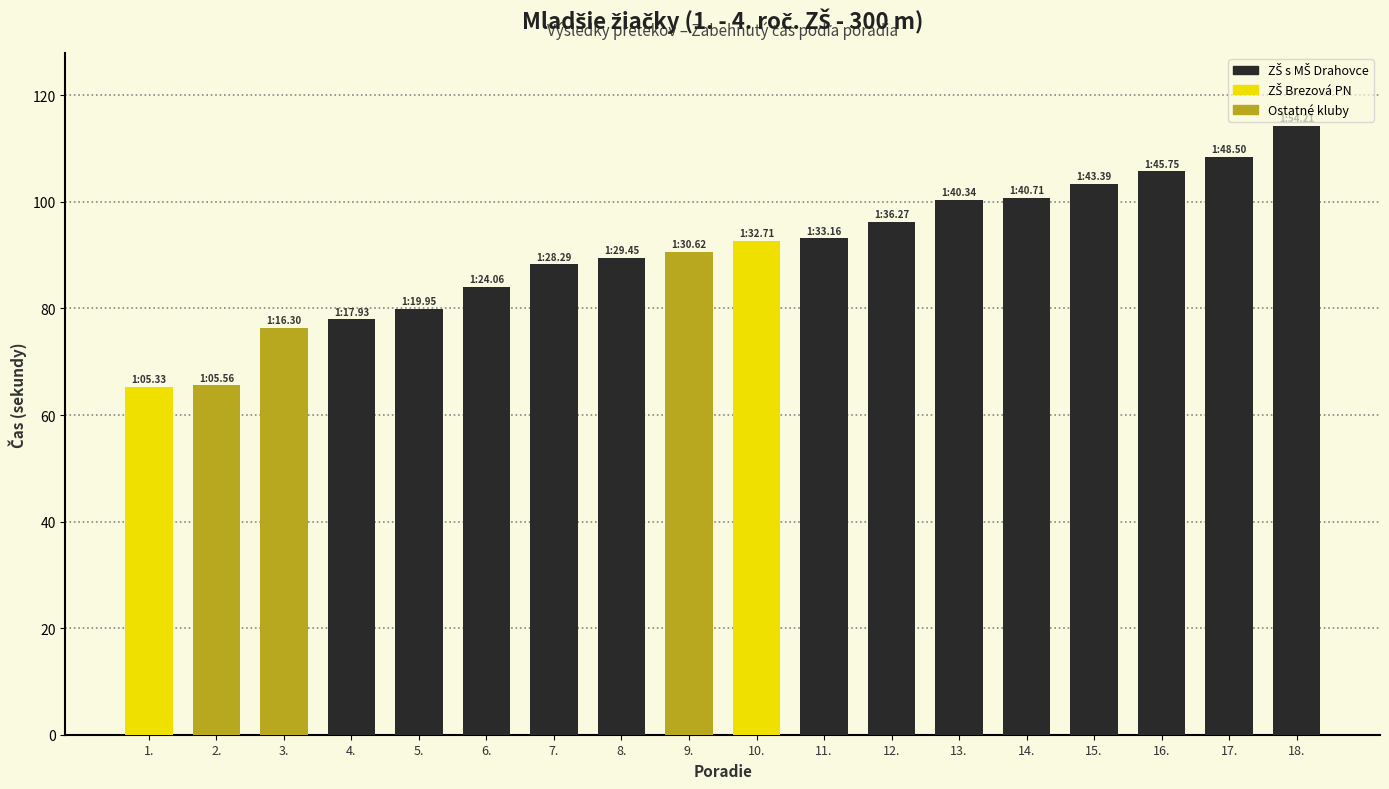

What is the difference between the values at 6. and 11.?

9.1